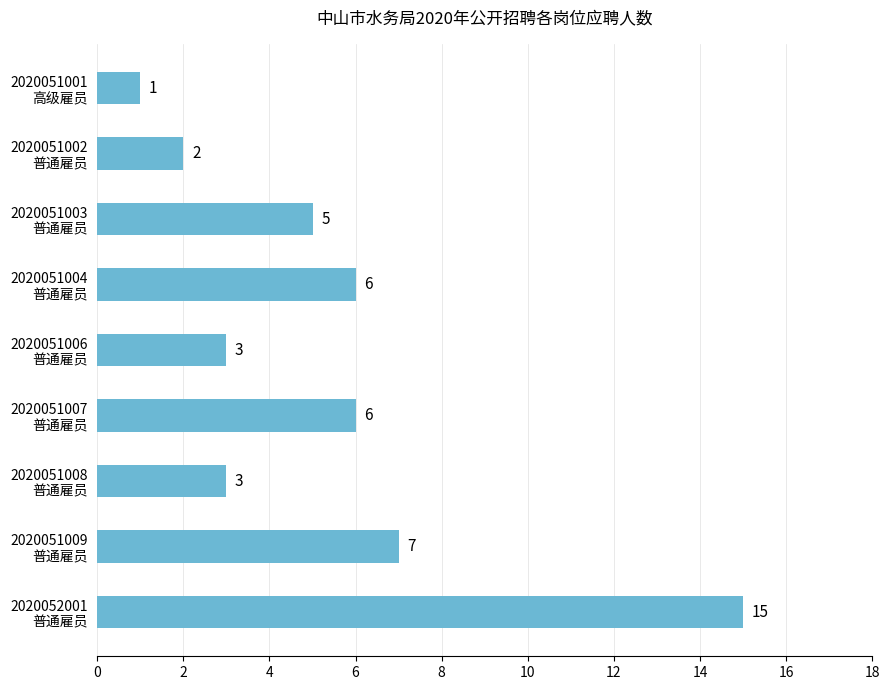

Reading top to bottom, transcribe all the data shown in this chart.

1	2	5	6	3	6	3	7	15